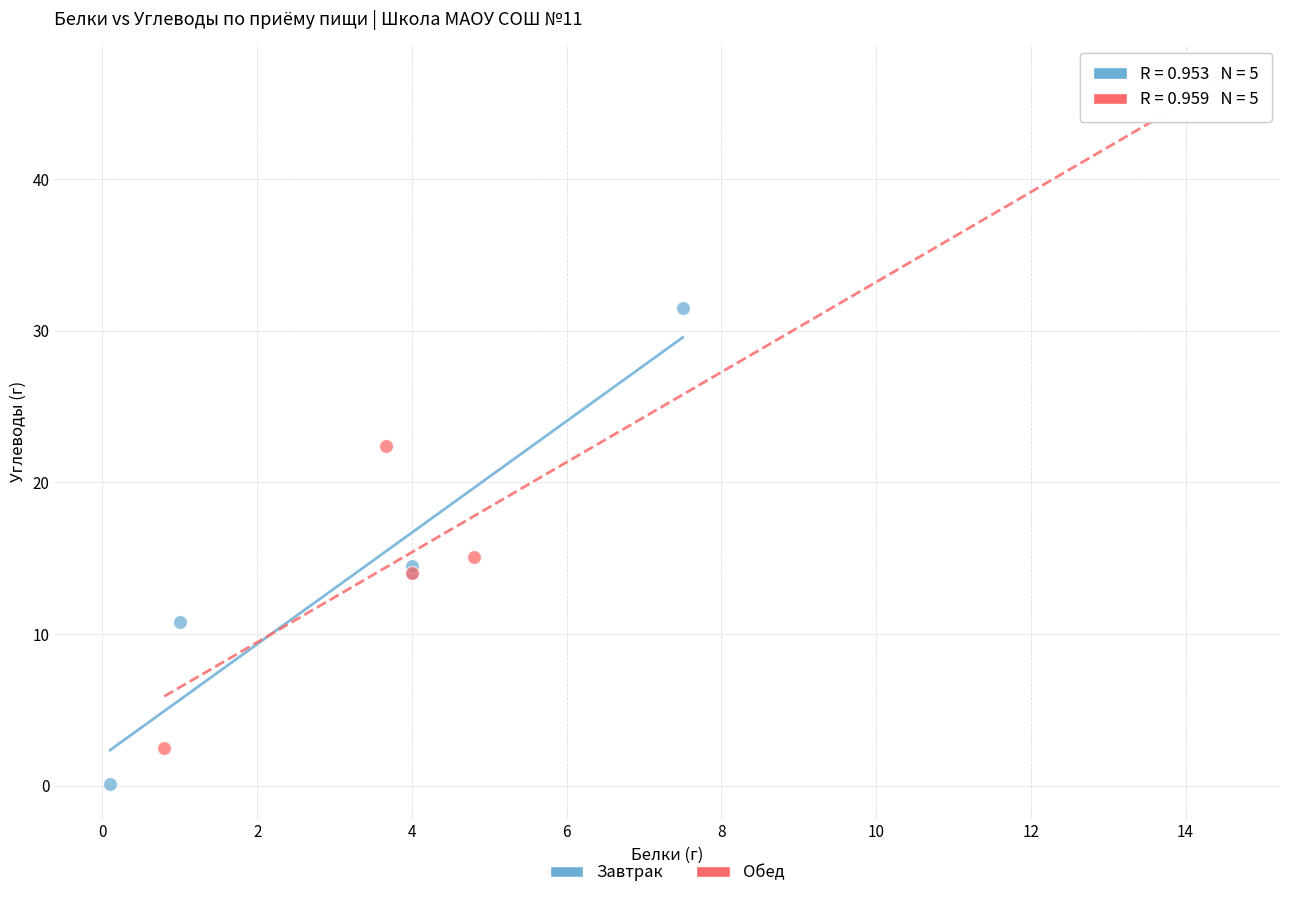

What are all the series names shown in the legend?

Завтрак, Обед